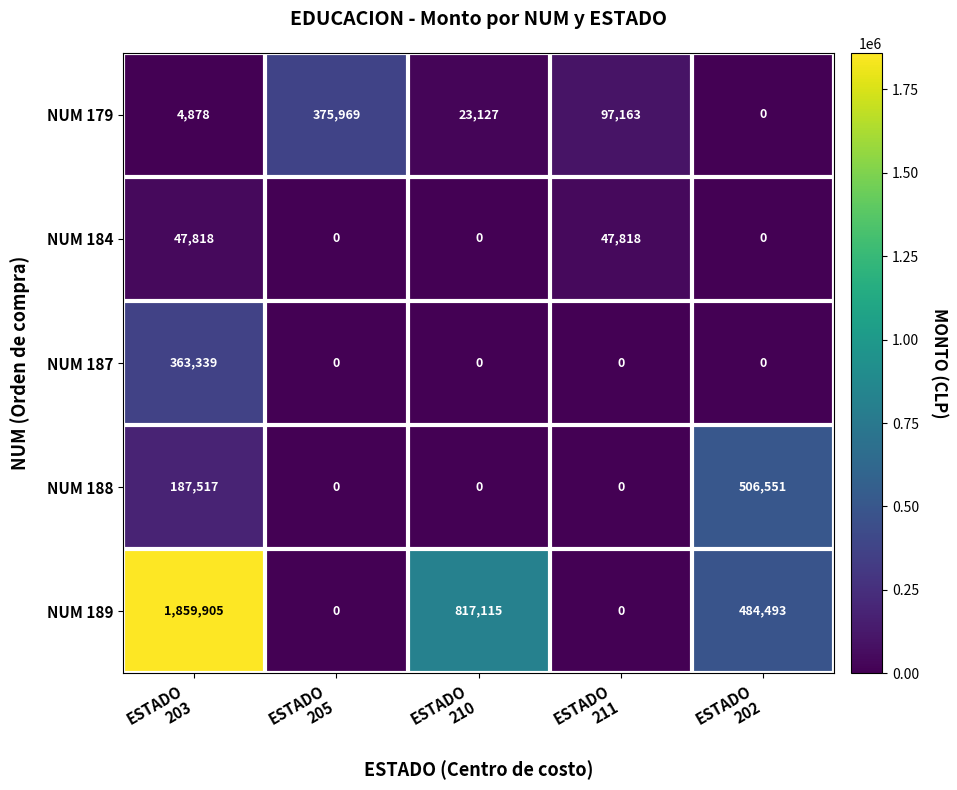

Which series has the largest total across all categories?

NUM 189